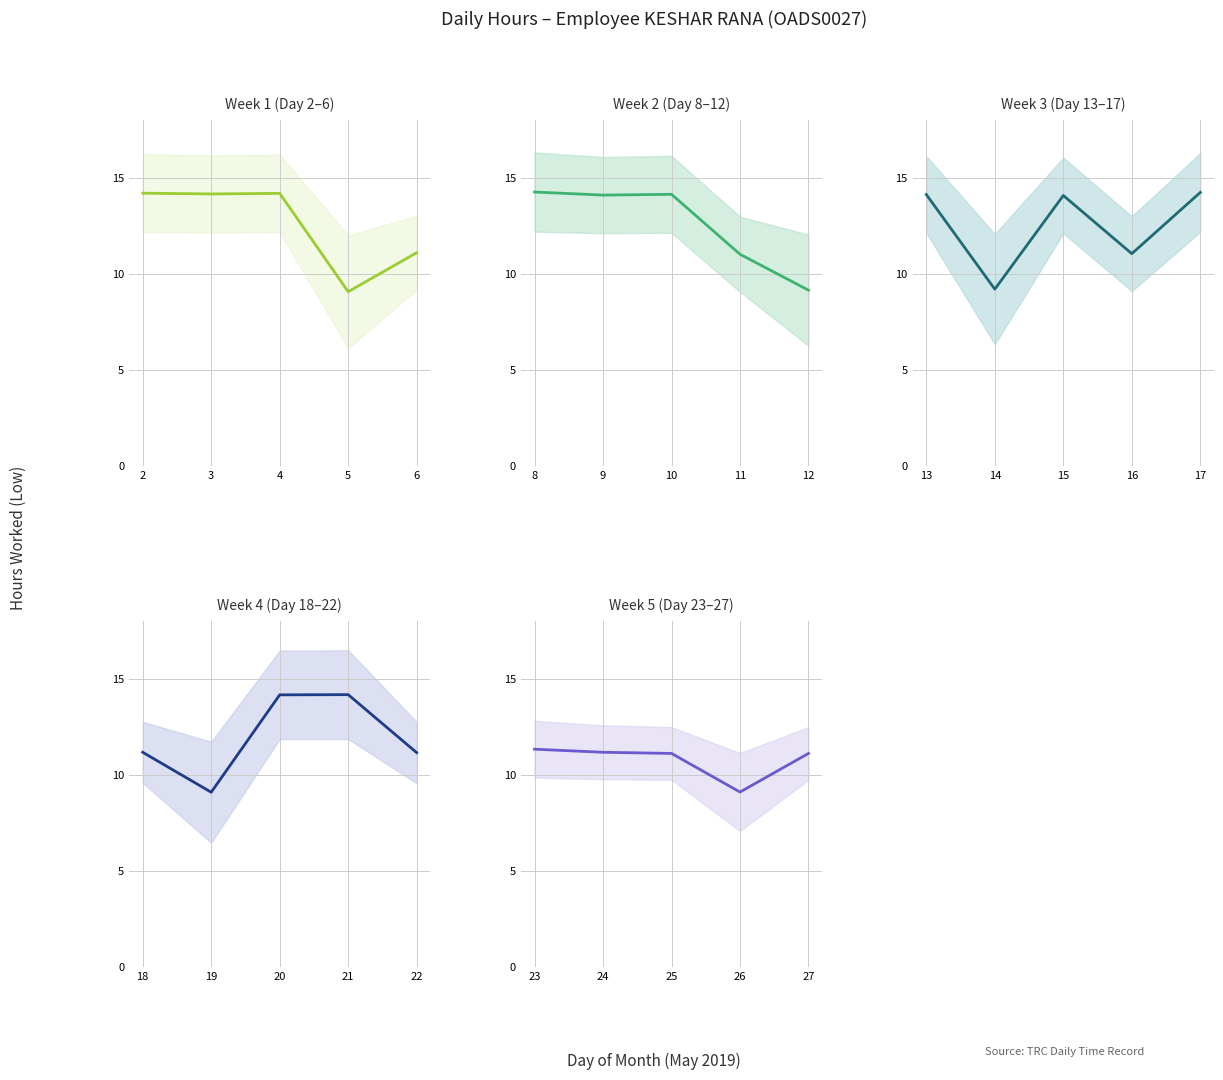

True or false: the data shows 9.1 at 26.

True